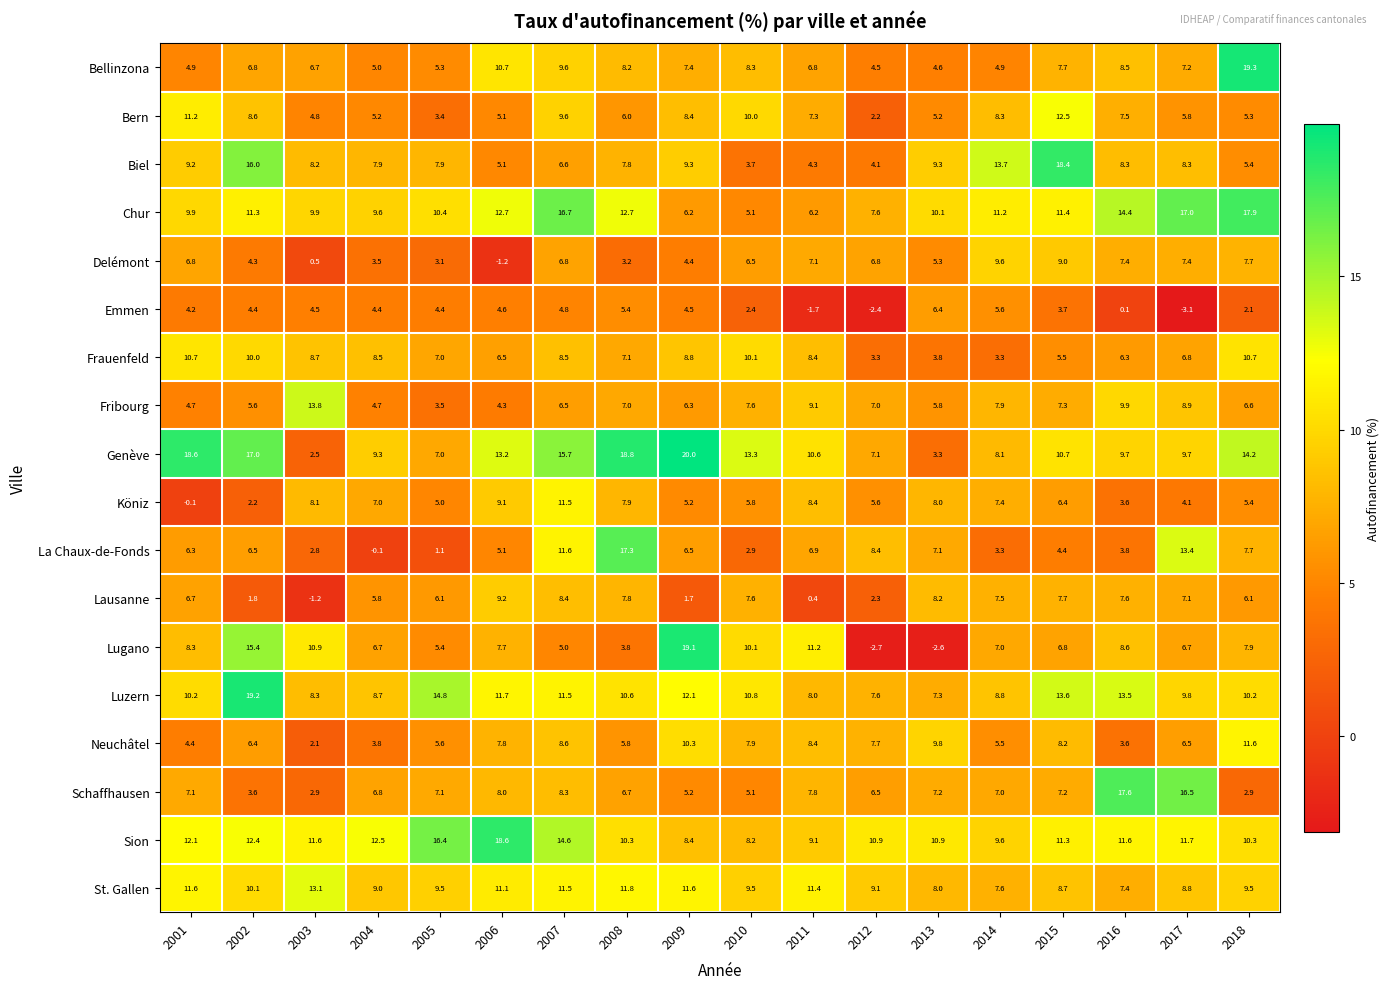

The Lausanne series shows 0.4 at 2011. True or false?

True